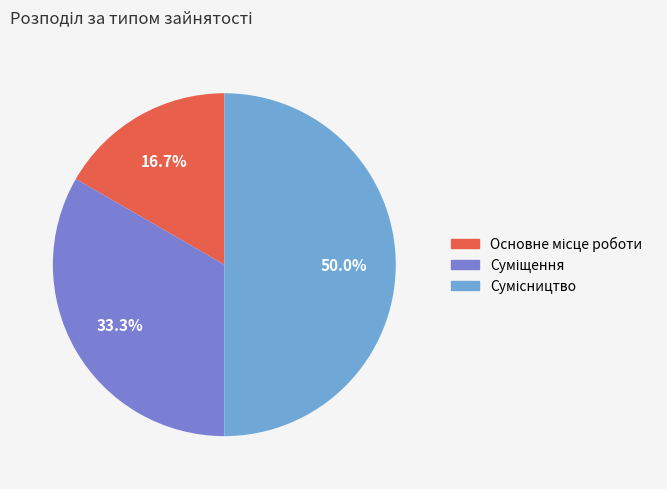

To the nearest percent, what portion does Сумісництво represent?

50%